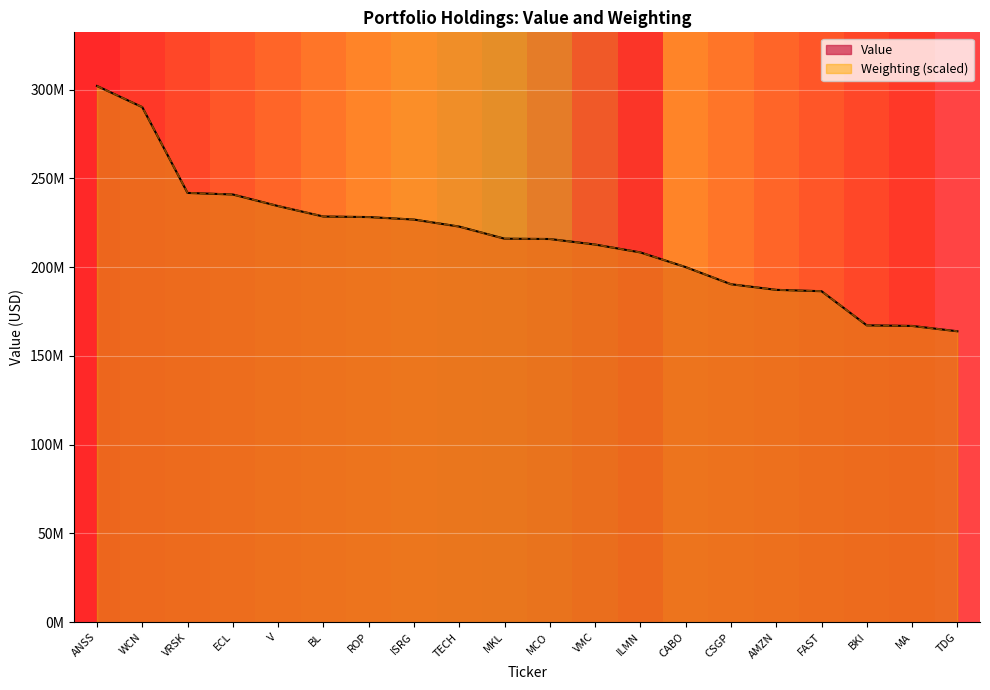

Reading left to right, what are all the values shown in this chart?

Value: ANSS=302037000.0	WCN=290105000.0	VRSK=241786000.0	ECL=240896000.0	V=234380000.0	BL=228489000.0	ROP=228187000.0	ISRG=226782000.0	TECH=222818000.0	MKL=216004000.0	MCO=215823000.0	VMC=212709000.0	ILMN=208268000.0	CABO=199999000.0	CSGP=190358000.0	AMZN=187186000.0	FAST=186426000.0	BKI=167185000.0	MA=166856000.0	TDG=163861000.0
Weighting: ANSS=302037000.0	WCN=290160391.5	VRSK=241837440.6	ECL=240946695.0	V=234414560.3	BL=228550484.9	ROP=228179340.9	ISRG=226843222.4	TECH=222834867.0	MKL=216005817.2	MCO=215857359.5	VMC=212739749.8	ILMN=208286021.6	CABO=200046624.5	CSGP=190396880.1	AMZN=187205041.5	FAST=186462753.5	BKI=167237493.5	MA=166866349.5	TDG=163897197.3